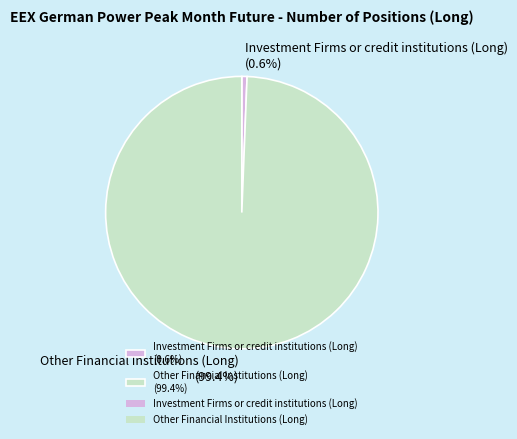

What is the largest slice in the pie chart?

Other Financial Institutions (Long) (99.4%)